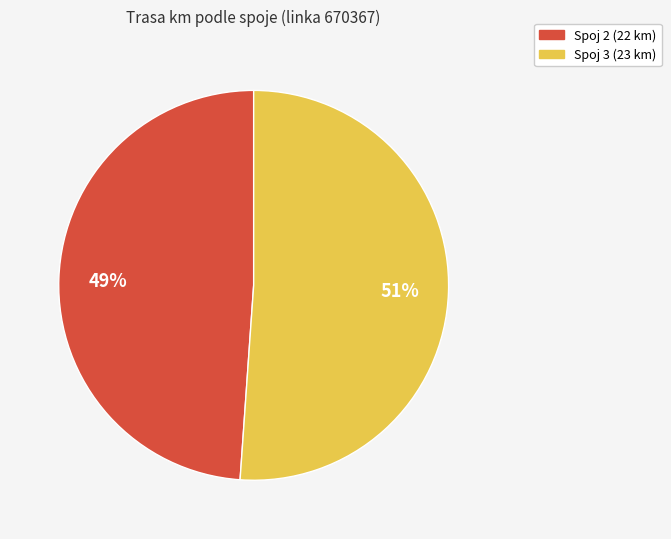

To the nearest percent, what is the average slice percentage?

50%